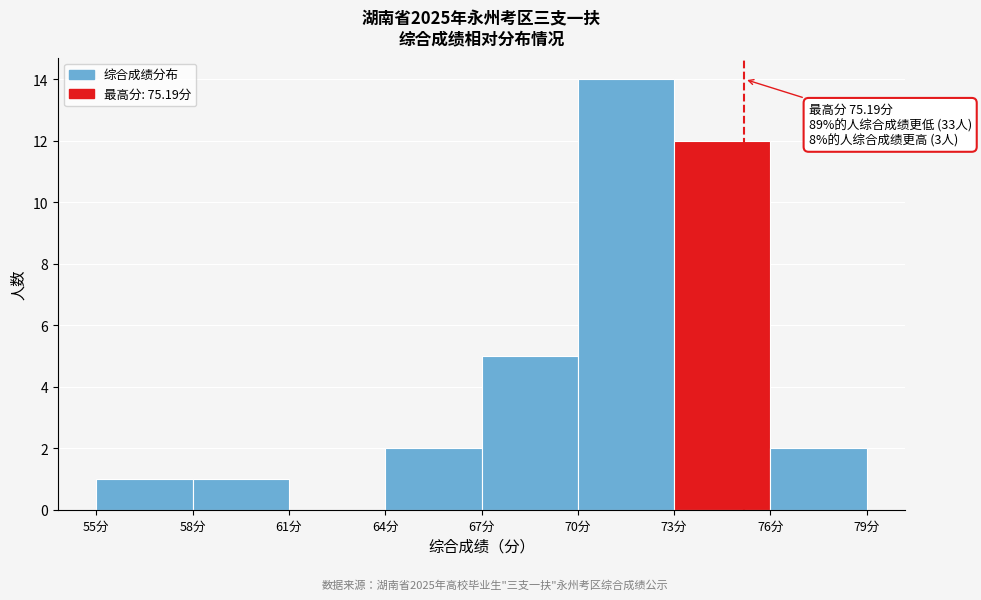

Which range on the x-axis has the tallest bar?

70 to 73